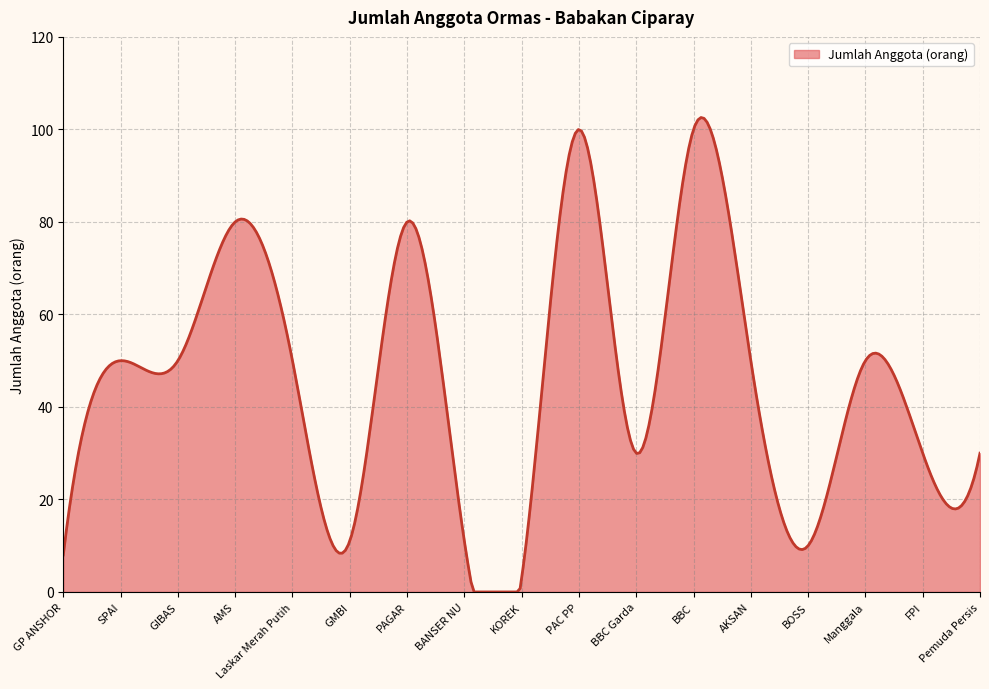

What is the difference between the maximum and minimum values?

102.6